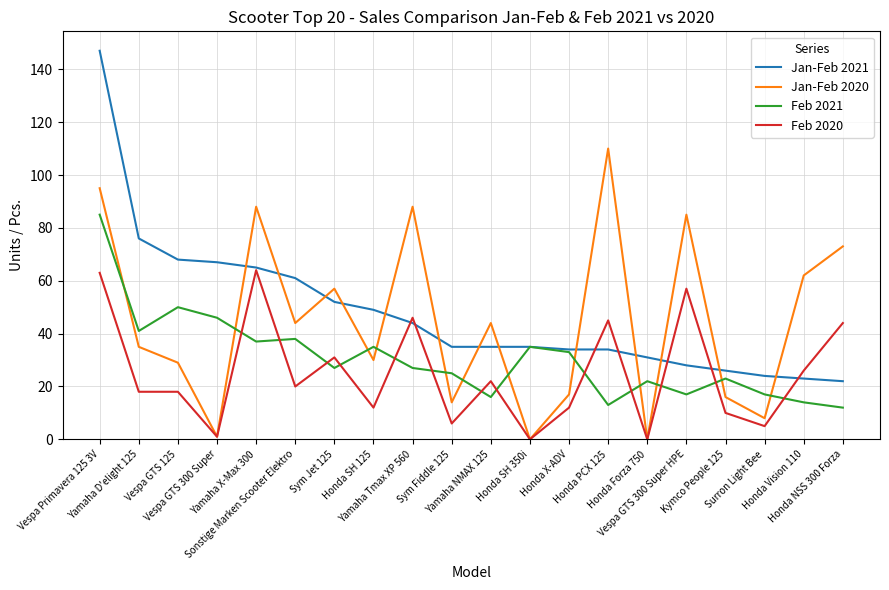

At which label does Feb 2021 reach its peak?

Vespa Primavera 125 3V